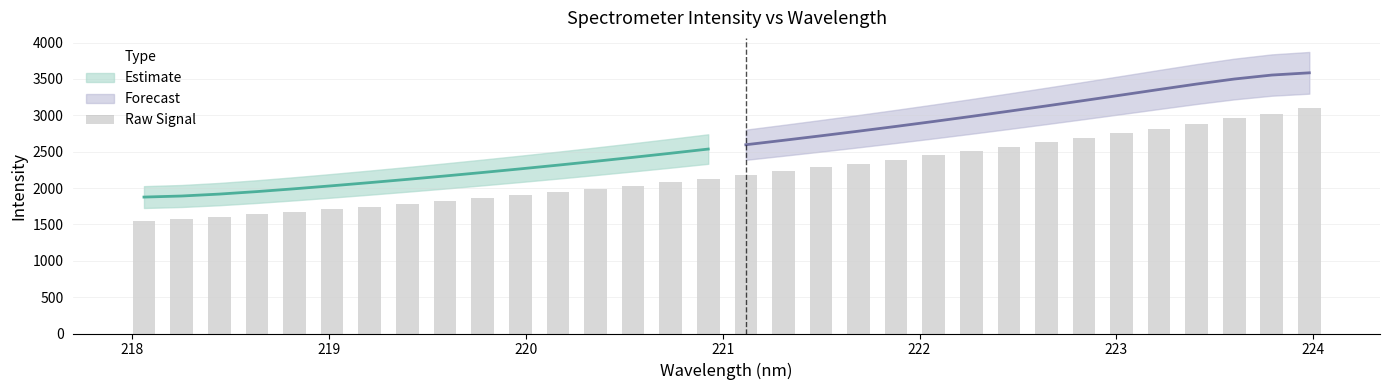

What is the average value?

2212.6